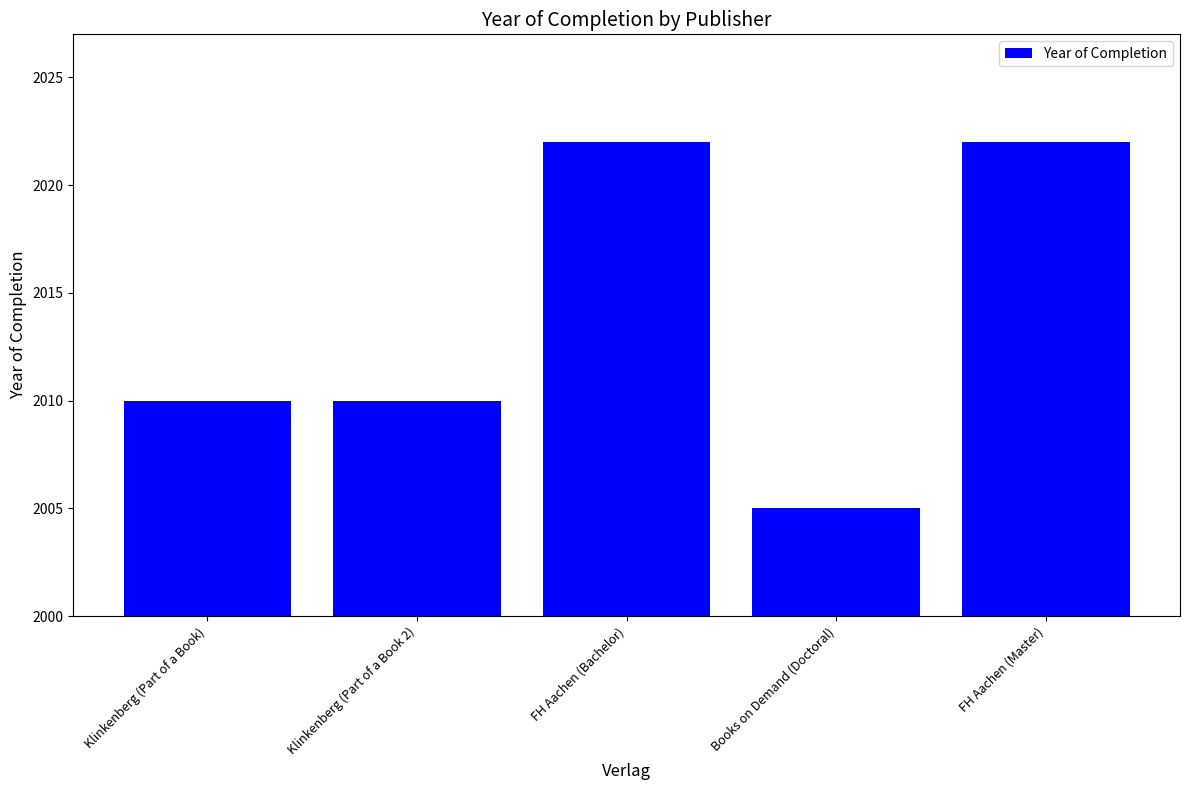

Are the bars horizontal?

No